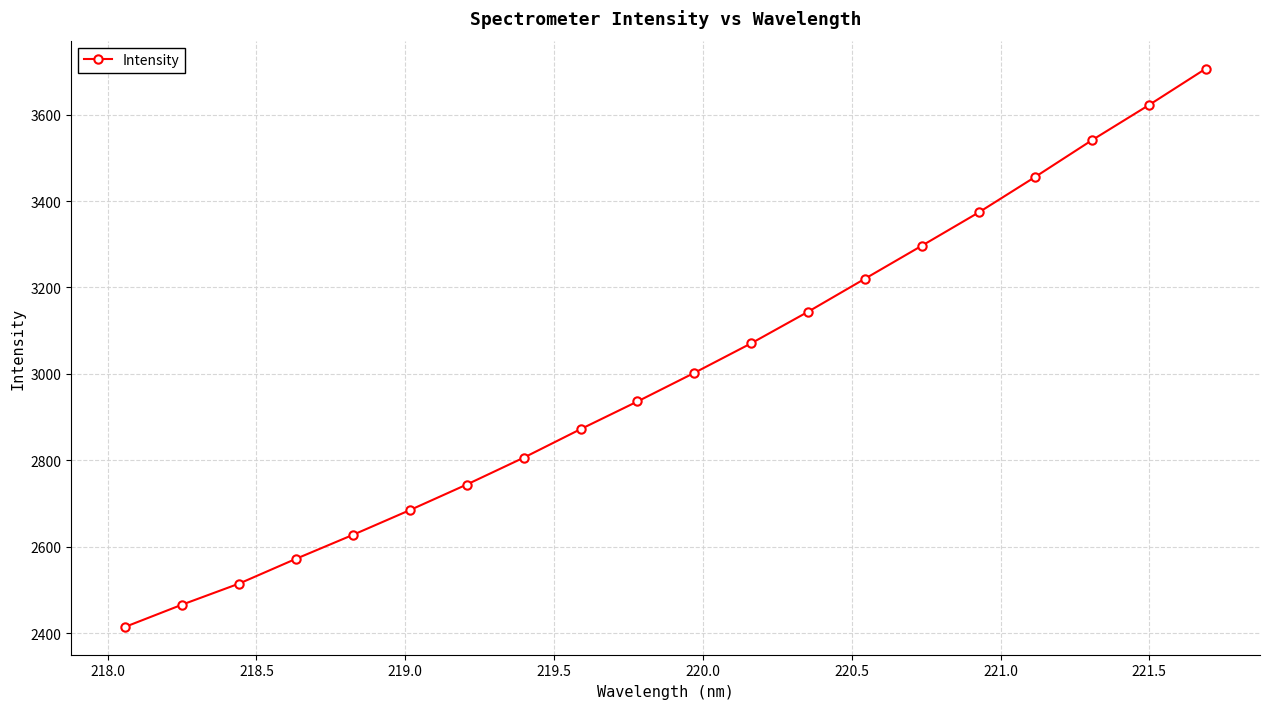

What is the value of the 9th point from the left?

2872.2